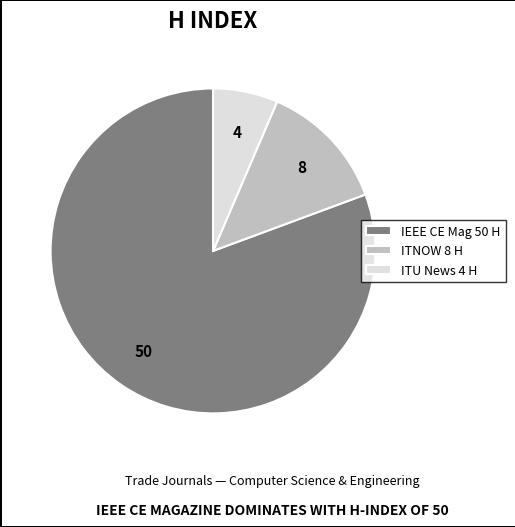

How many slices are in this pie chart?

3